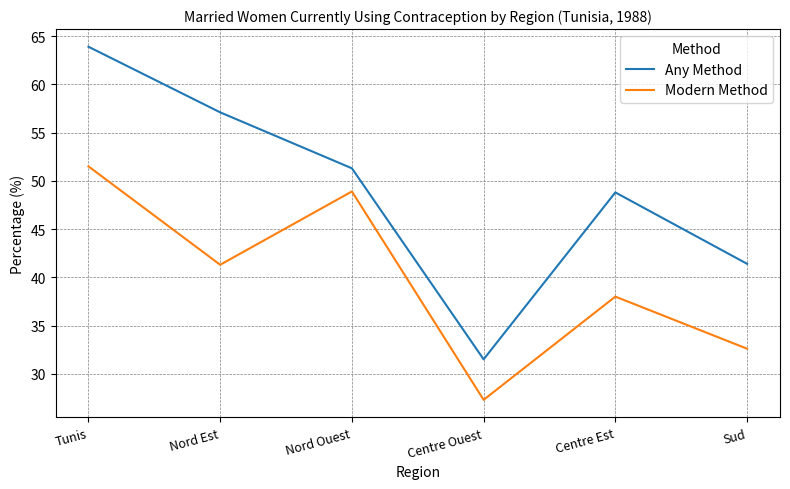

At which label does Any Method reach its peak?

Tunis